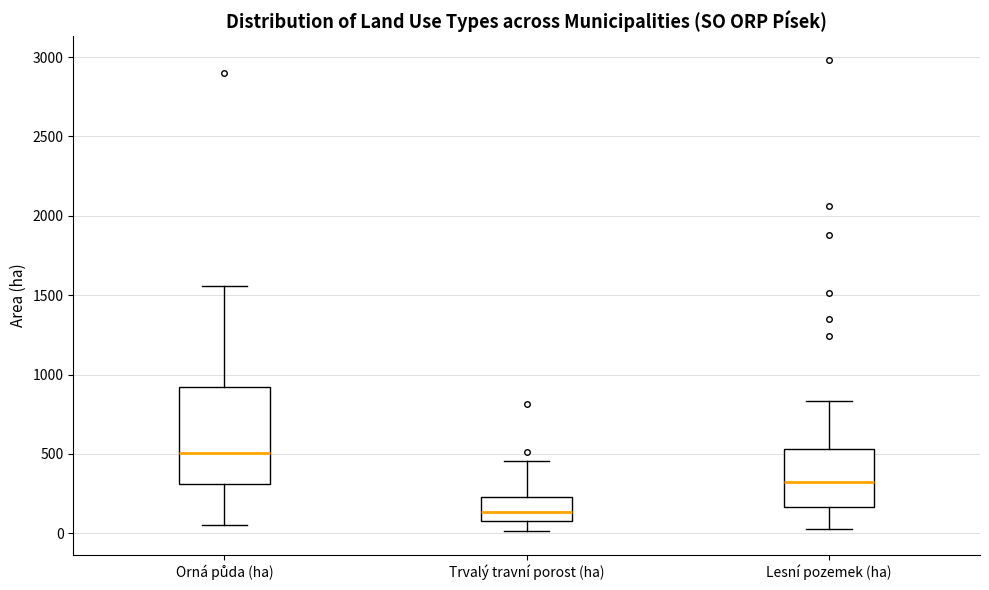

Which box's median line is the highest?

Orná půda (ha)